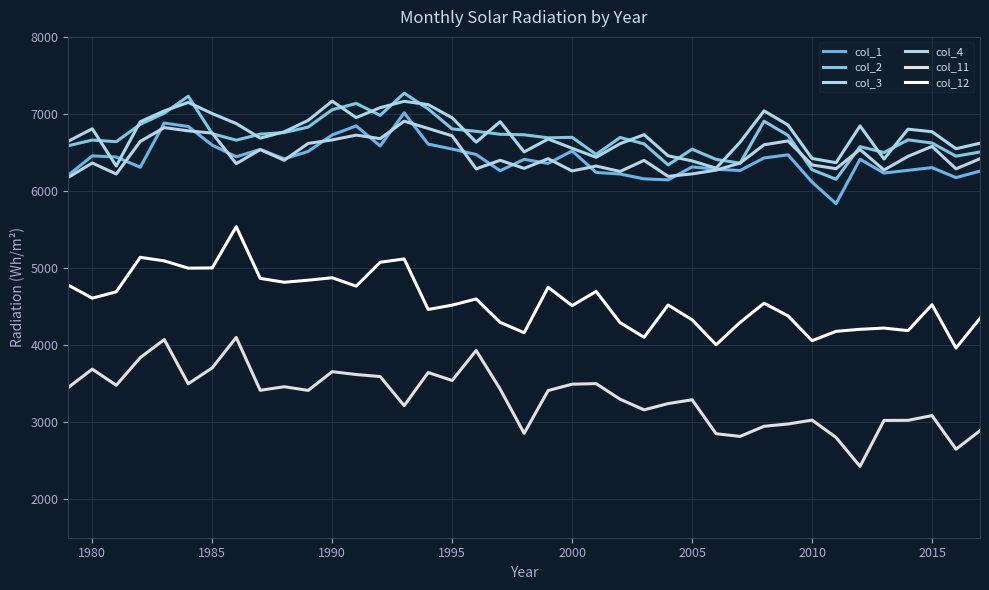

List the series in order of their peak value, lowest first.

col_11, col_12, col_4, col_1, col_3, col_2